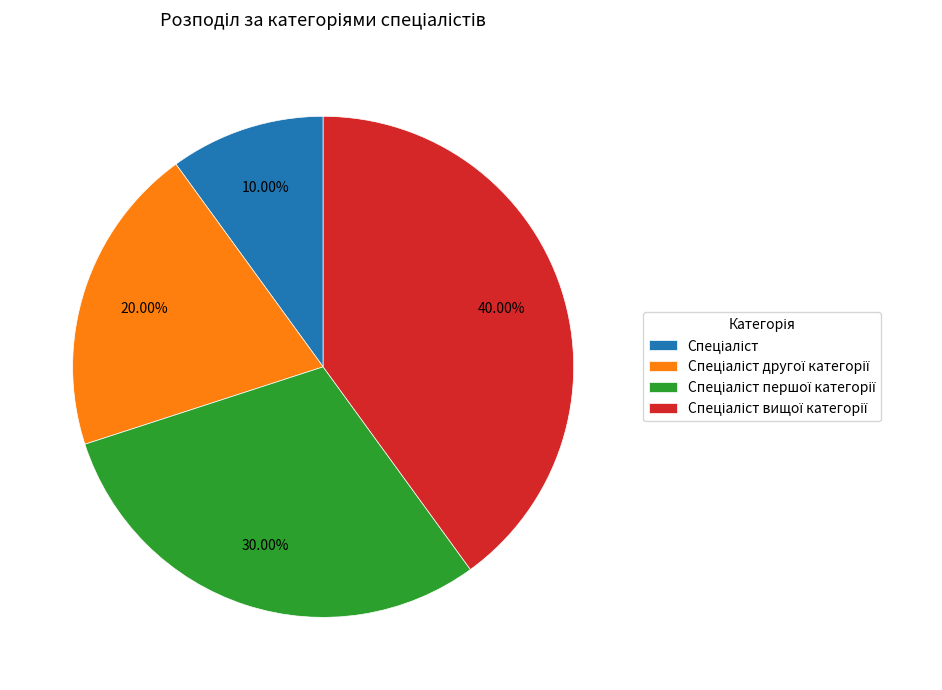

Does any single category account for the majority?

No